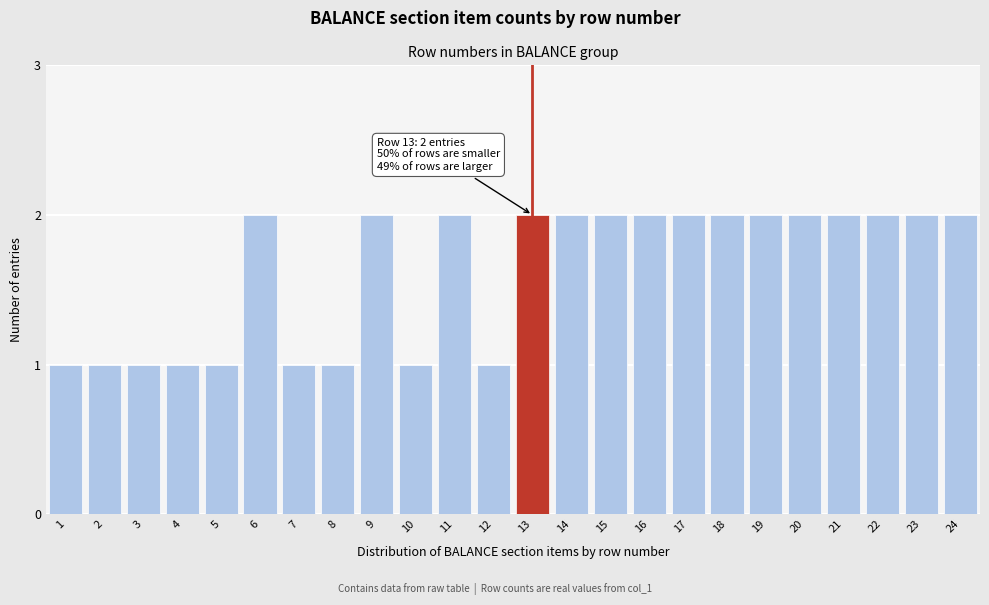

Reading right to left, list all the values displayed in this chart.

2	2	2	2	2	2	2	2	2	2	2	2	1	2	1	2	1	1	2	1	1	1	1	1